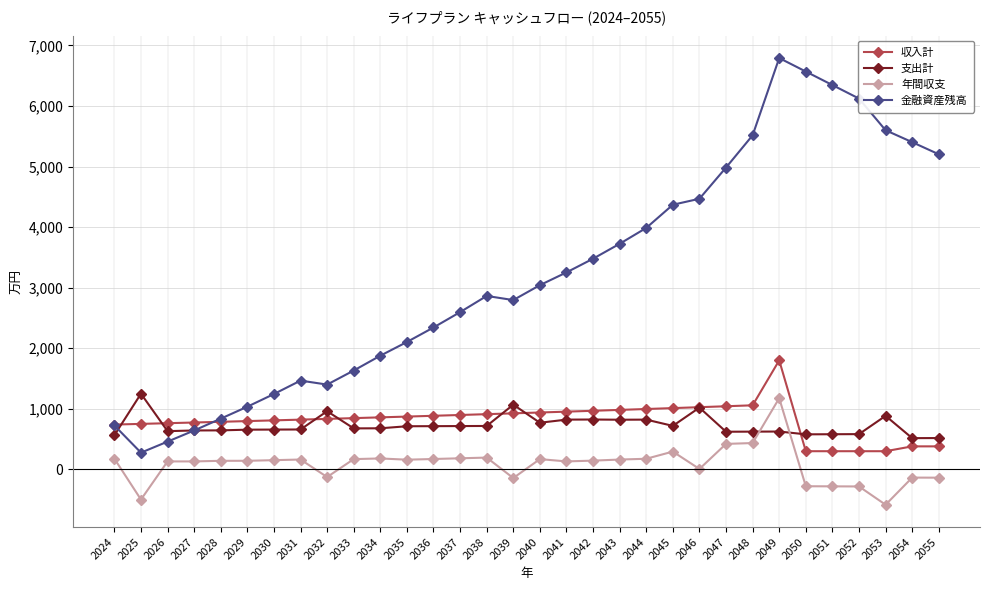

What is the lowest value of the 金融資産残高 series?

276.0